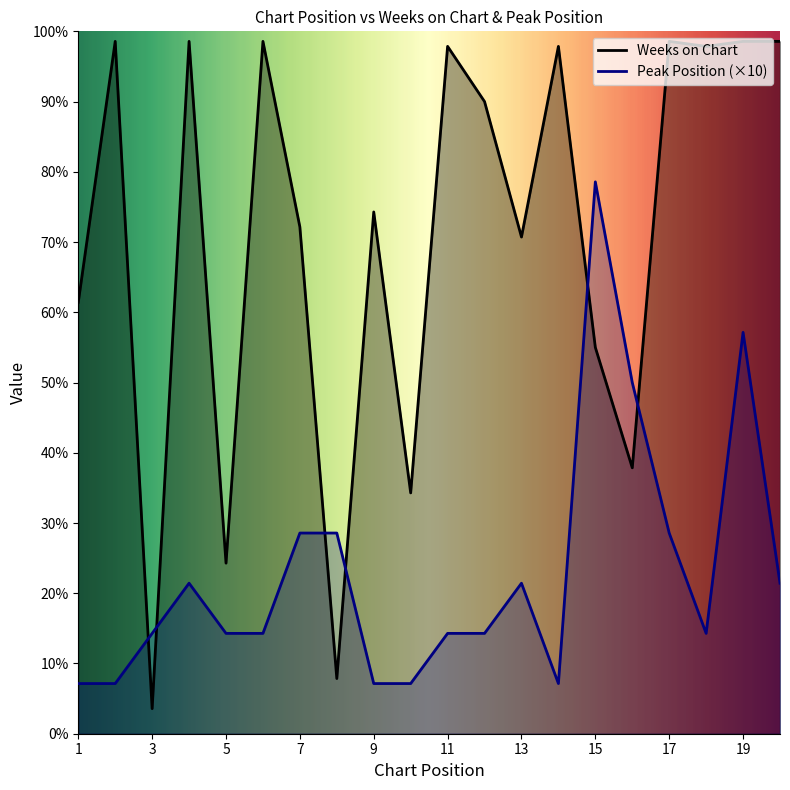

Reading left to right, what are all the values shown in this chart?

Weeks on Chart: 1=86	2=138	3=5	4=138	5=34	6=138	7=101	8=11	9=104	10=48	11=137	12=126	13=99	14=137	15=77	16=53	17=138	18=137	19=138	20=138
Peak Position: 1=10	2=10	3=20	4=30	5=20	6=20	7=40	8=40	9=10	10=10	11=20	12=20	13=30	14=10	15=110	16=70	17=40	18=20	19=80	20=30